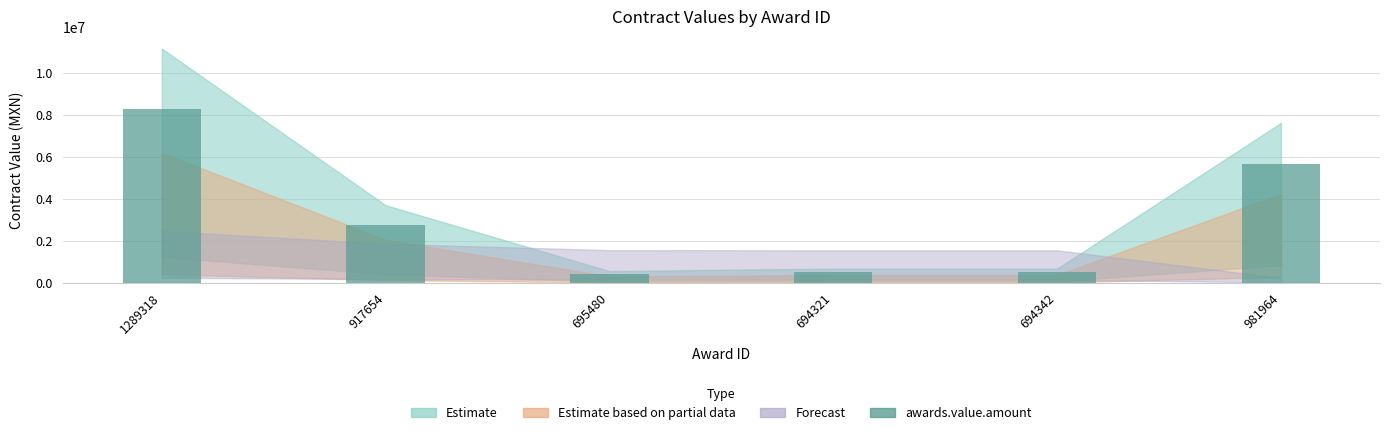

Does the chart contain stacked bars?

No